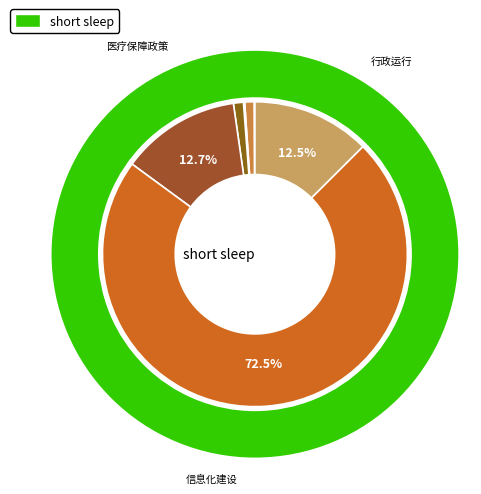

What is the majority slice?

信息化建设